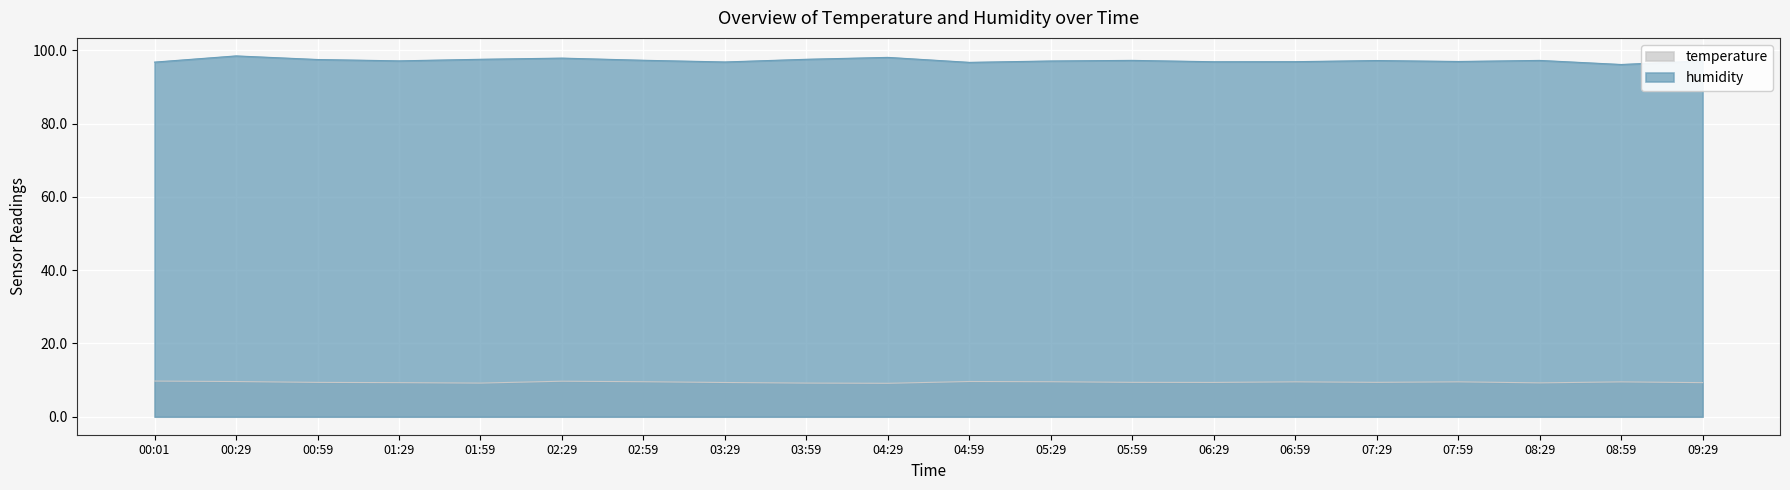

At 05:29, list the series in order from largest to smallest.

humidity, temperature